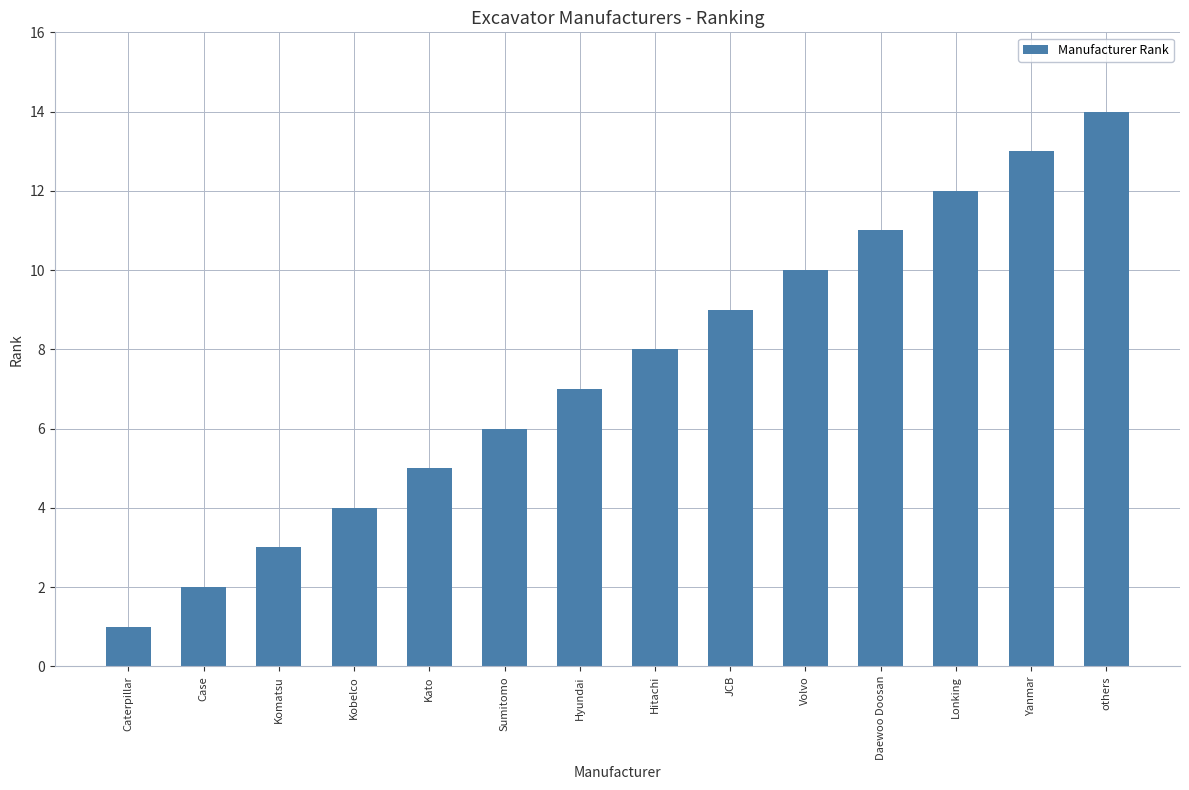

What is the sum of all values?

105